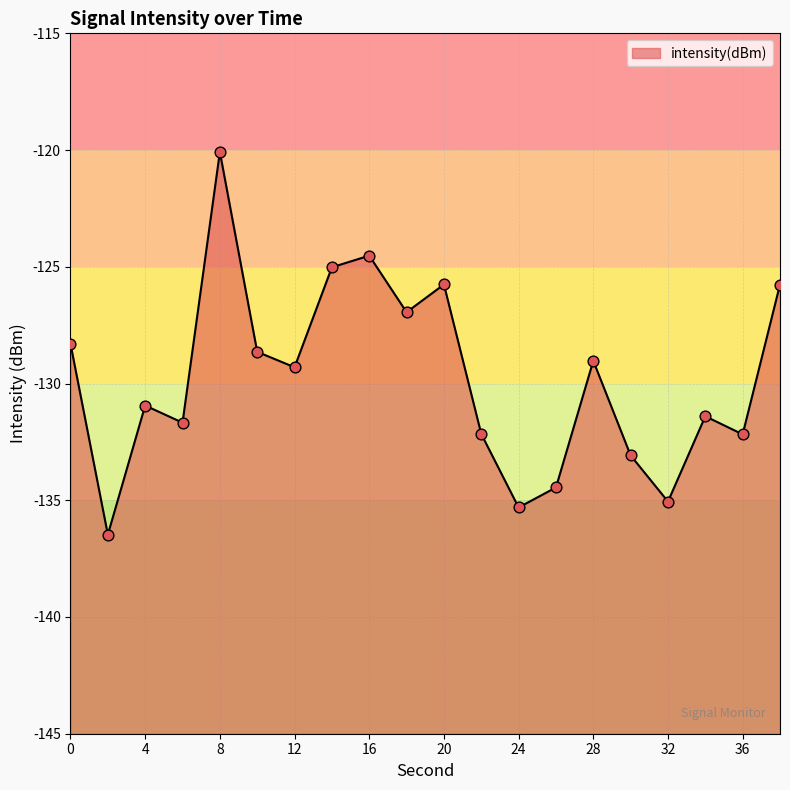

What is the change in value from 6 to 10?

+3.0